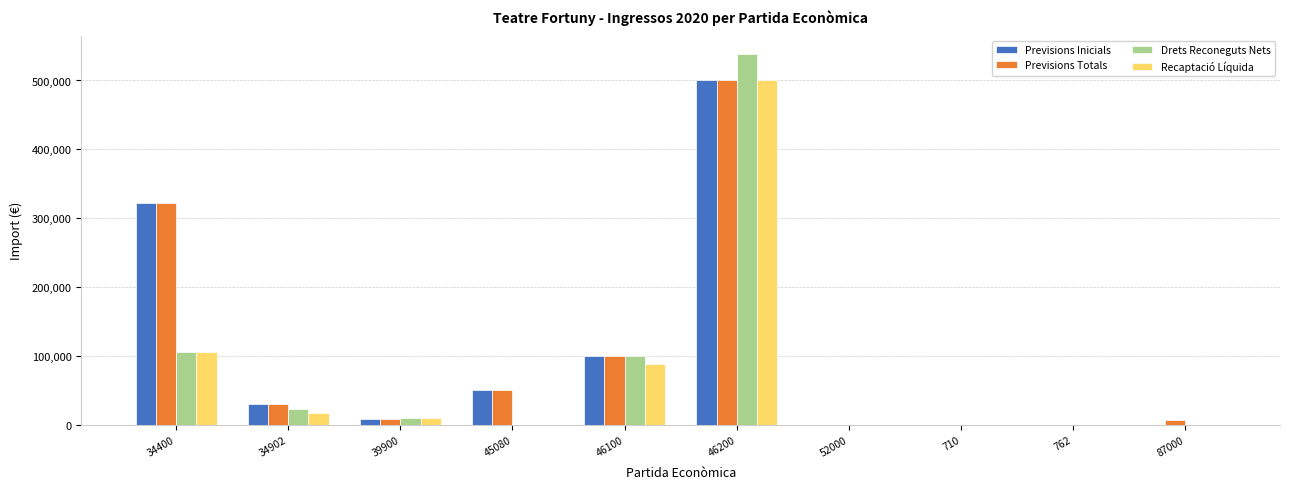

How many distinct data groups are displayed?

4